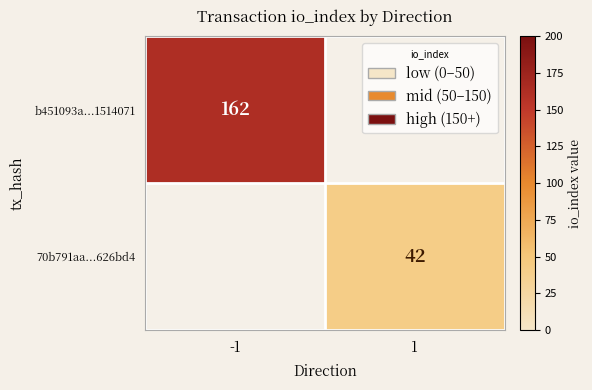

How many categories are shown in the chart?

2